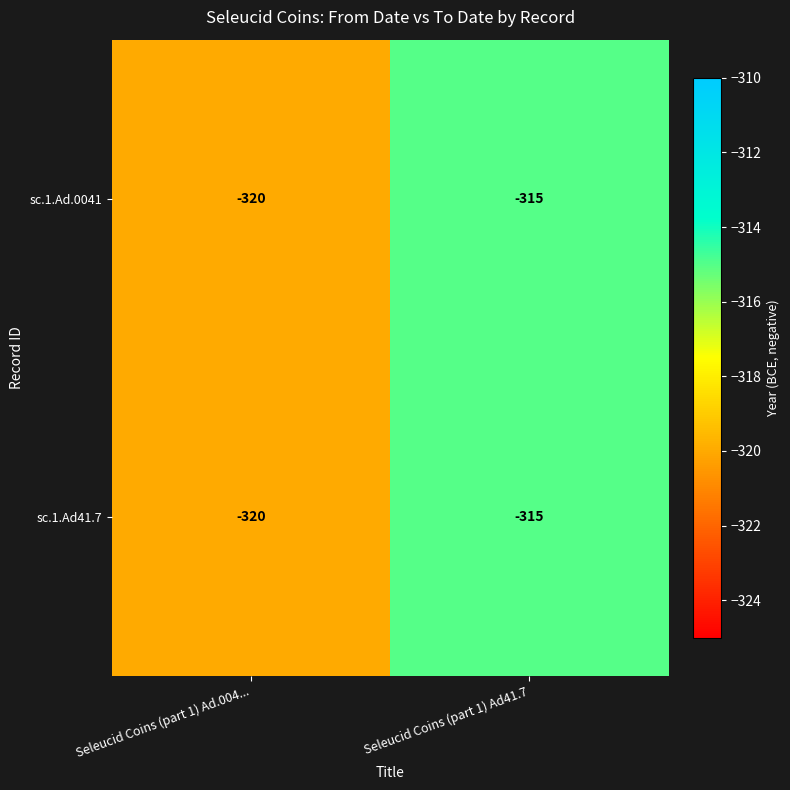

Which label corresponds to the largest value in the chart?

Seleucid Coins (part 1) Ad41.7